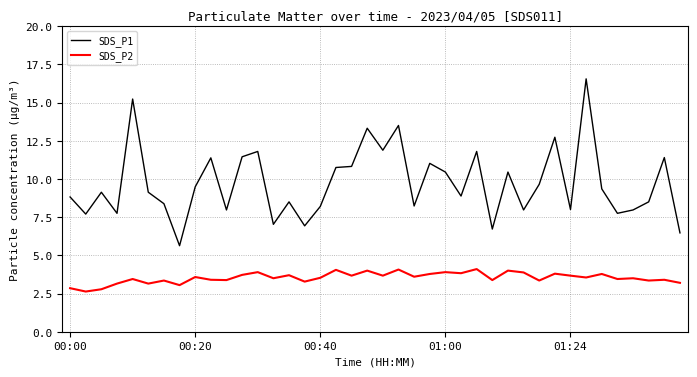

Rank the series by their maximum value, from lowest to highest.

SDS_P2, SDS_P1